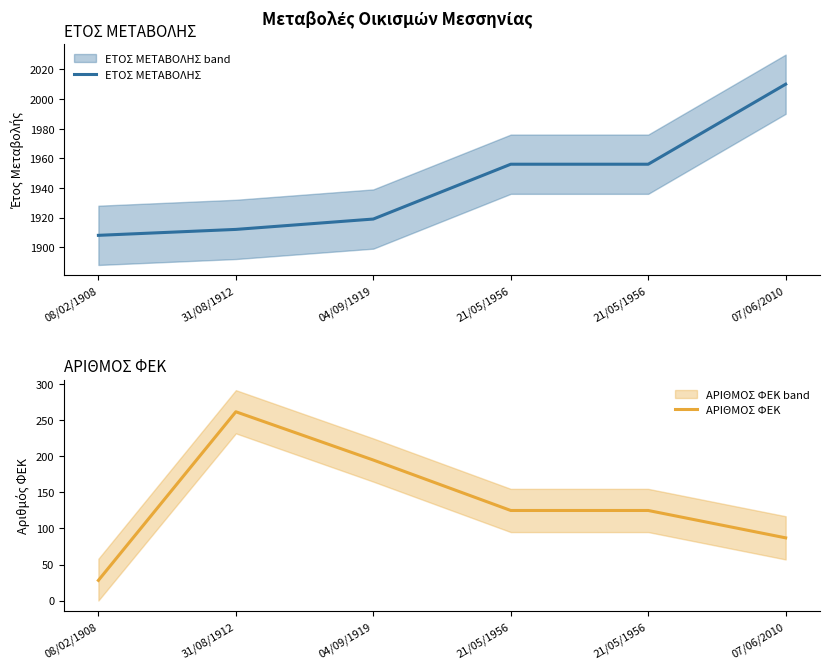

Which series has the widest spread of values?

ΑΡΙΘΜΟΣ ΦΕΚ